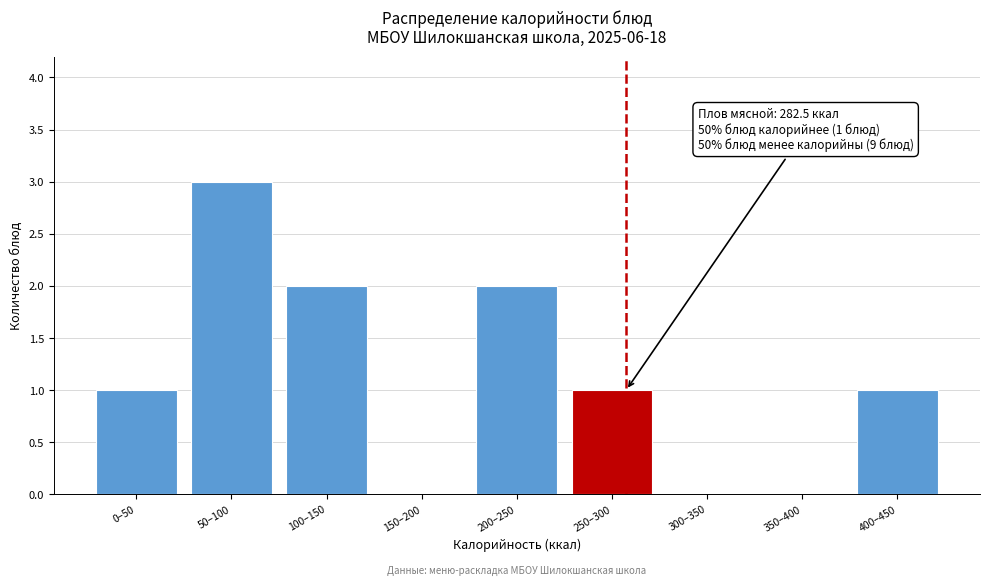

Reading right to left, transcribe all the data shown in this chart.

400–450=1	350–400=0	300–350=0	250–300=1	200–250=2	150–200=0	100–150=2	50–100=3	0–50=1